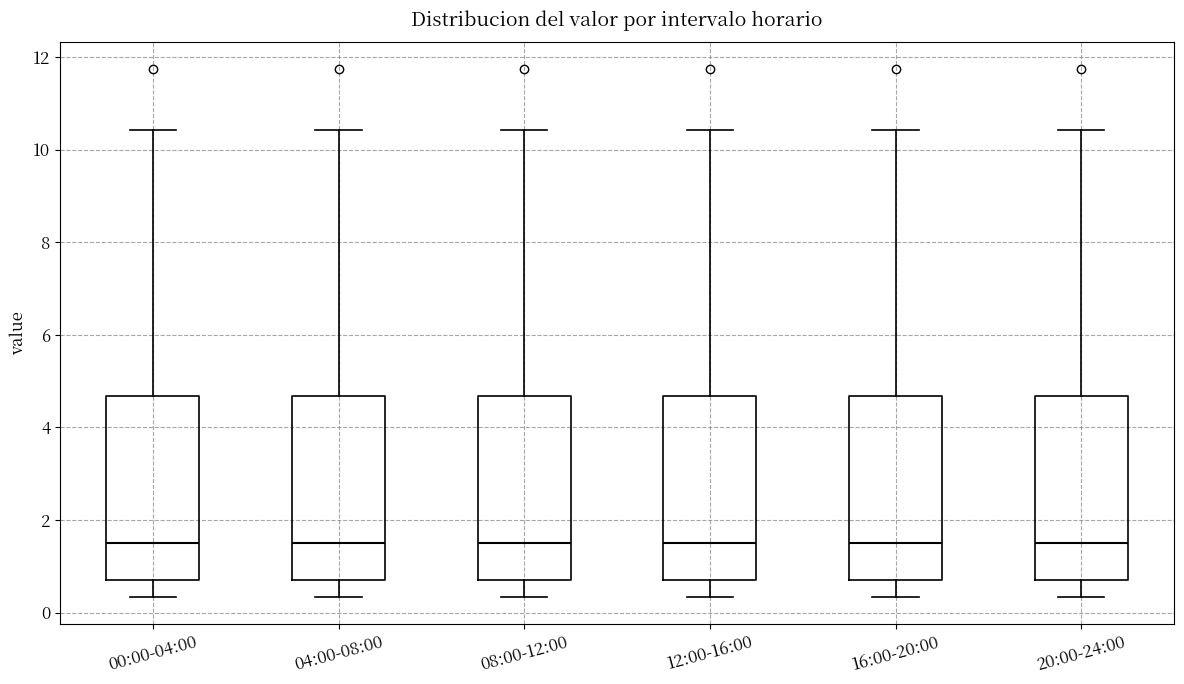

Where is the upper edge of the box for 08:00-12:00 on the y-axis? The values are not printed on the chart, so give them approximately, as read against the axis.

4.6